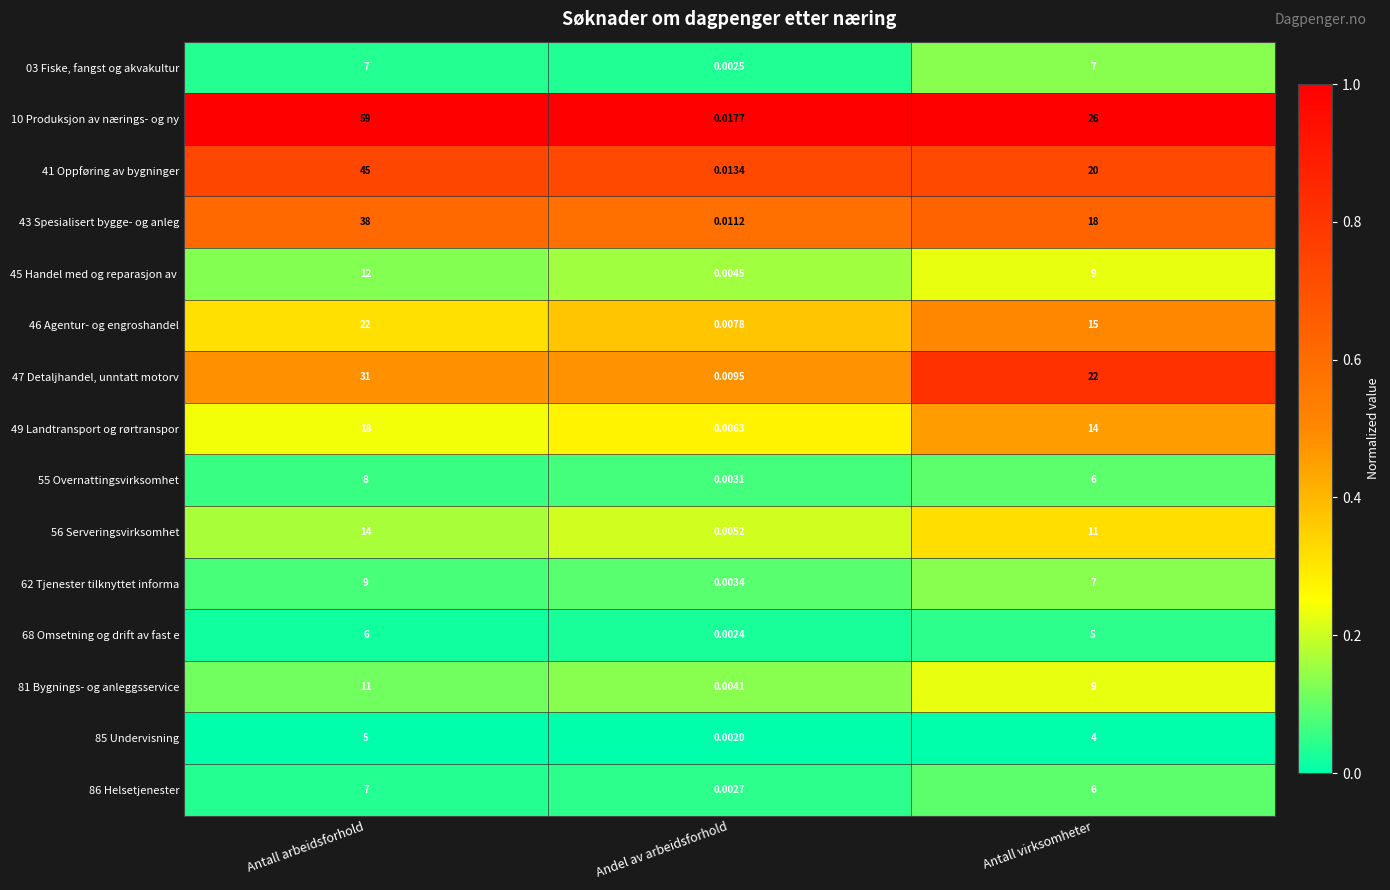

Rank the categories by 81 Bygnings- og anleggsservice value from highest to lowest.

Antall arbeidsforhold, Antall virksomheter, Andel av arbeidsforhold